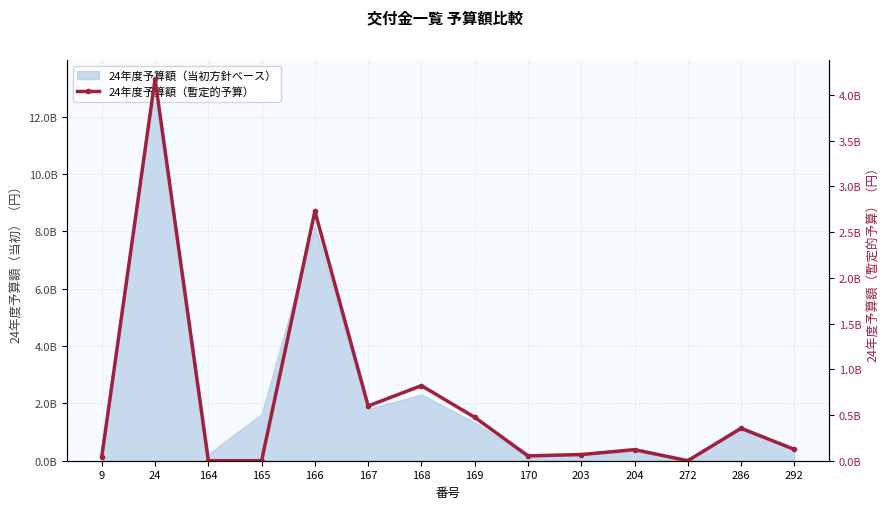

Reading left to right, list all the values displayed in this chart.

44027000	4172742000	0	0	2727985000	598683000	820830000	474886000	52969000	67478000	121123000	0	354724000	123996000